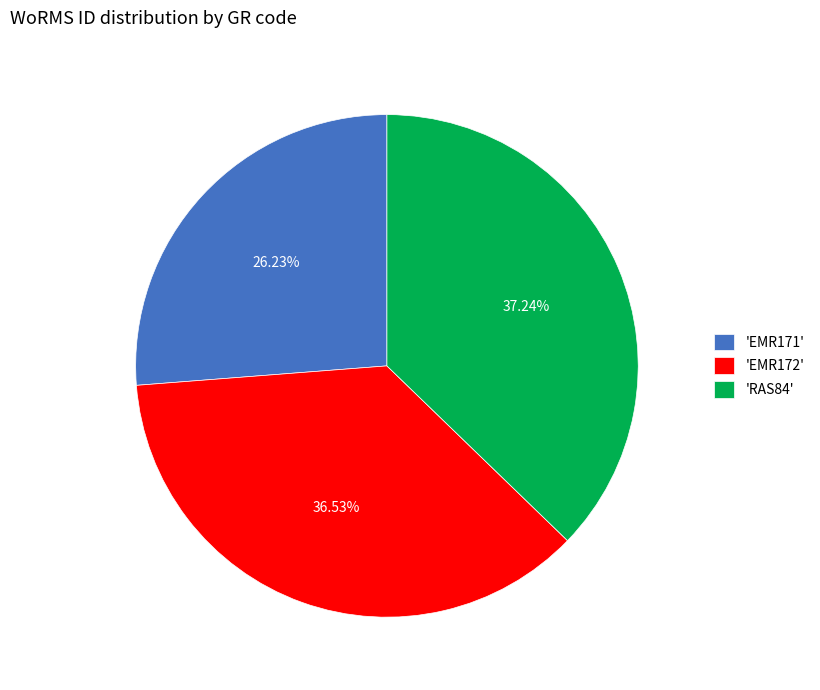

Count the number of slices in the pie.

3